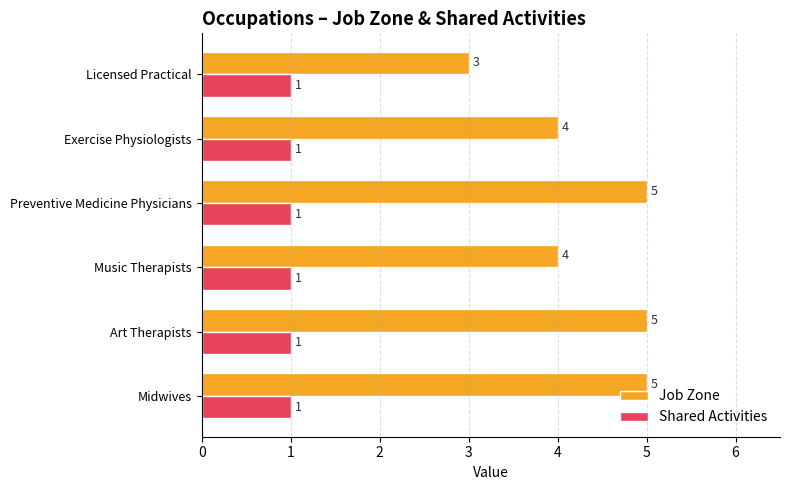

Rank the series by their average value, from lowest to highest.

Shared Activities, Job Zone